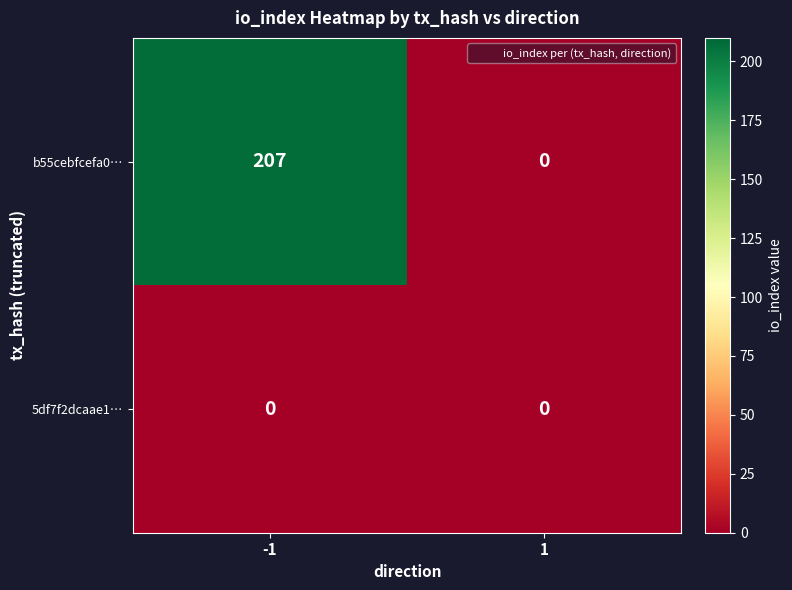

Rank the series by their maximum value, from highest to lowest.

b55cebfcefa0…, 5df7f2dcaae1…